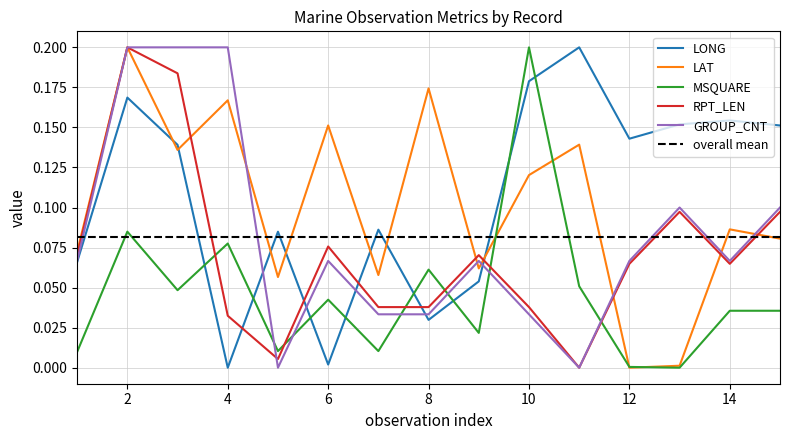

Rank the series by their maximum value, from lowest to highest.

LONG, LAT, MSQUARE, RPT_LEN, GROUP_CNT